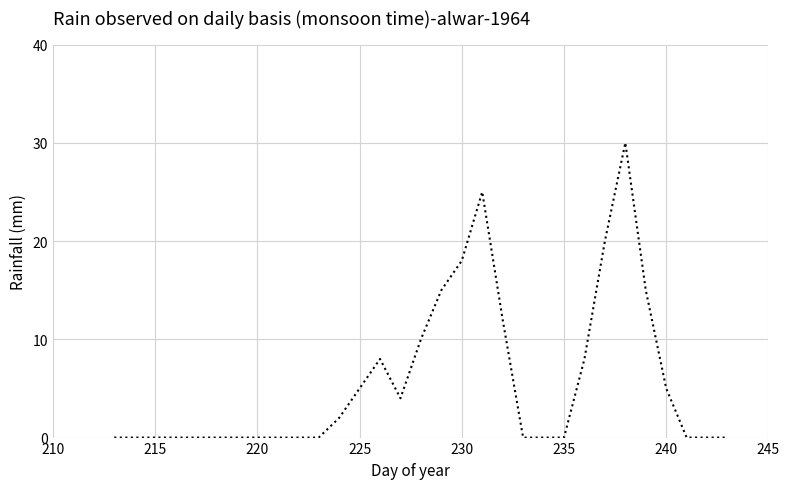

What is the difference between the second highest and second lowest values?

25